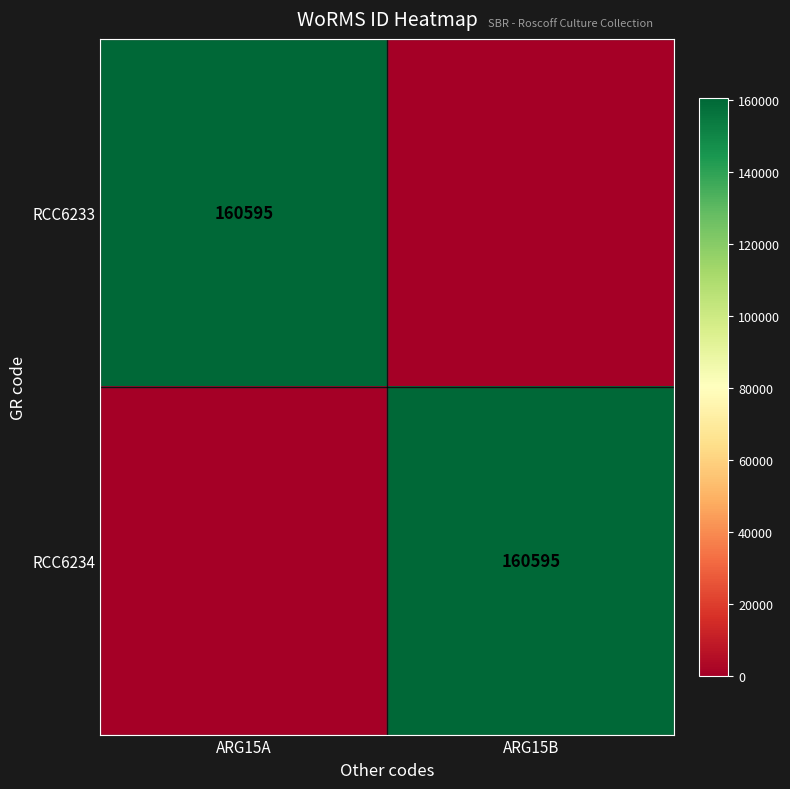

The RCC6233 series shows 103894 at ARG15A. True or false?

False